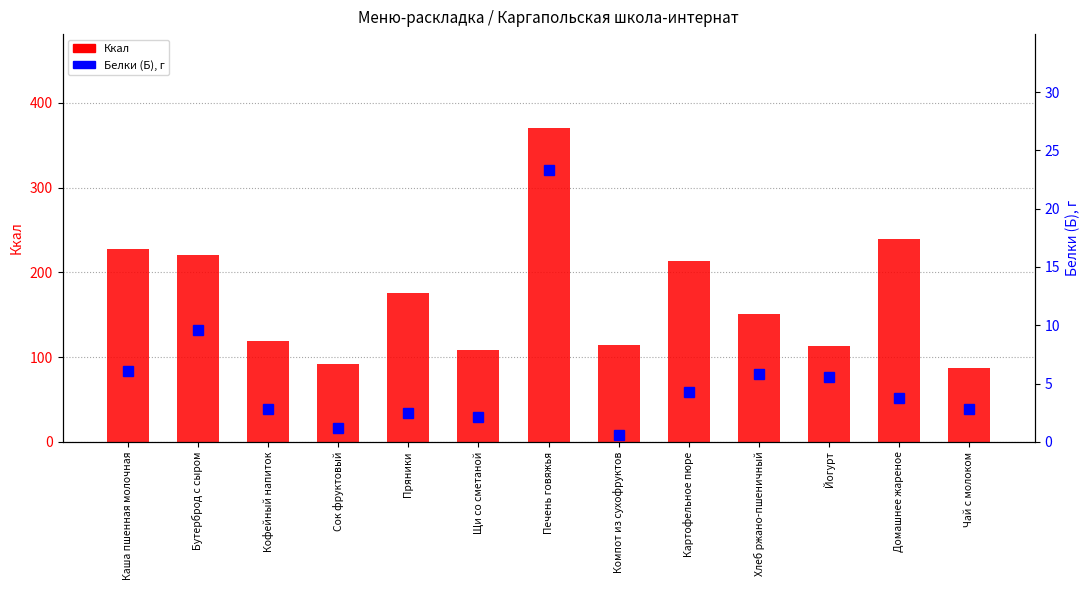

True or false: Ккал has a value of 147.1 at Йогурт.

False